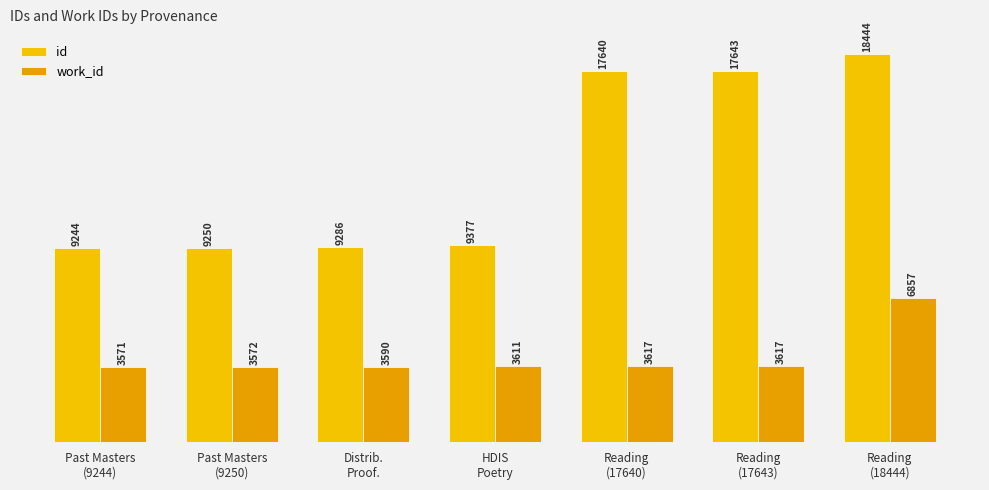

How many bars are there in total?

14